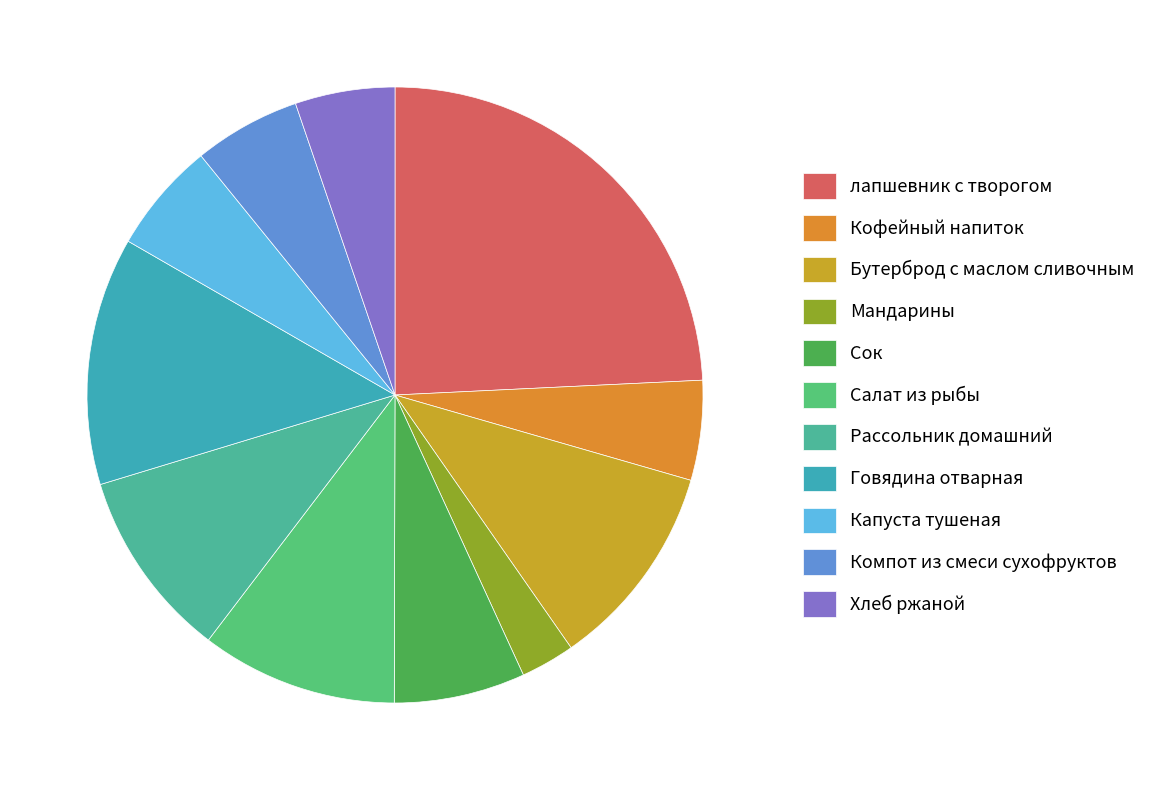

How many segments does this pie chart have?

11